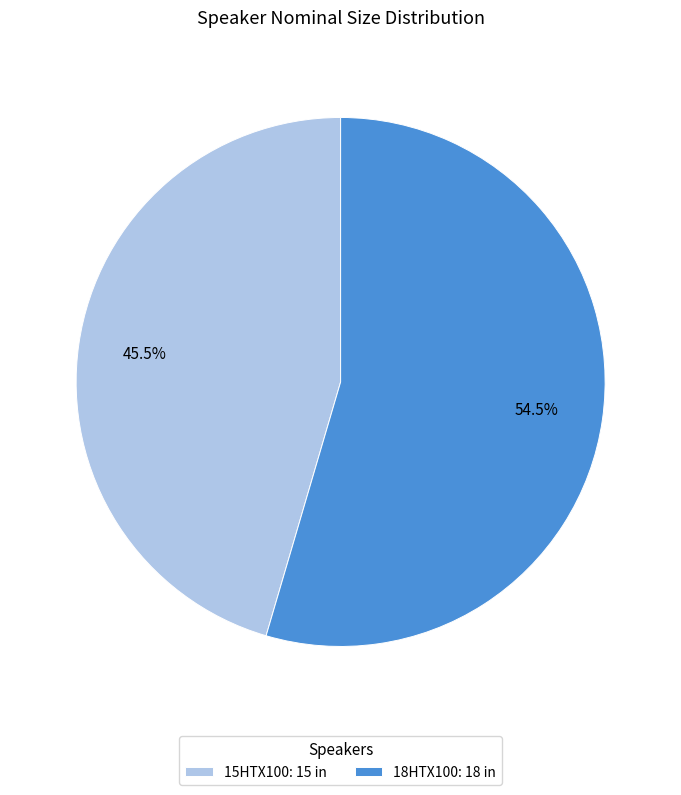

To the nearest percent, what is the difference between the largest and smallest slice percentages?

9%